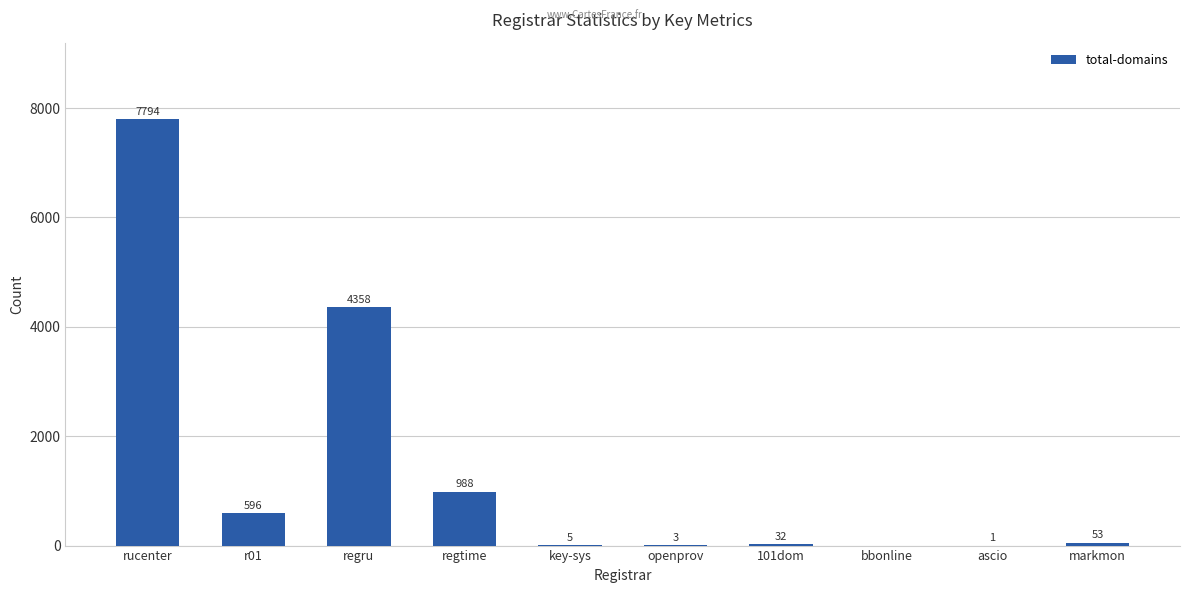

True or false: the data shows 988 at regtime.

True